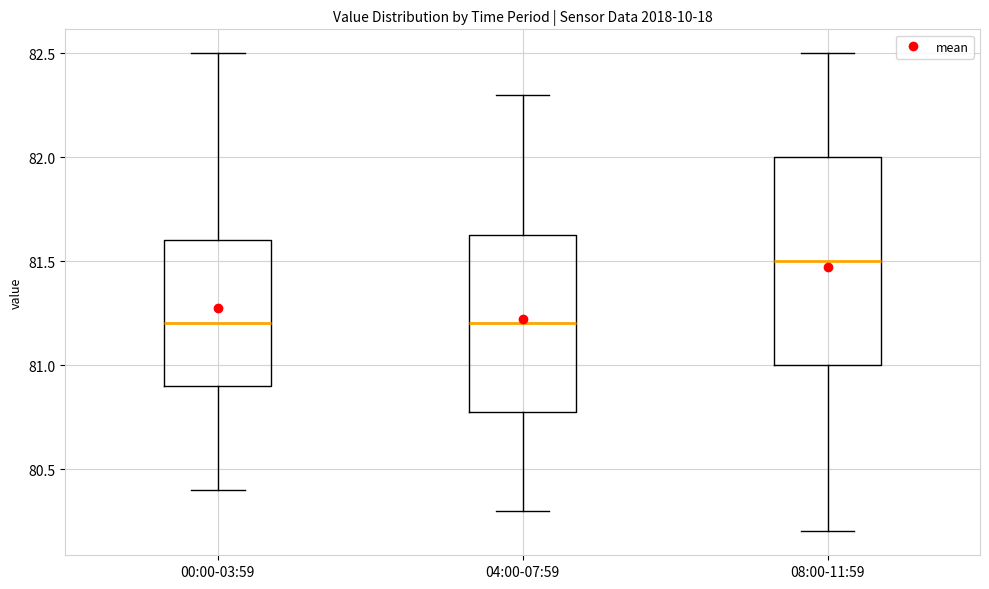

Which box is the tallest, from its lower edge to its upper edge?

08:00-11:59